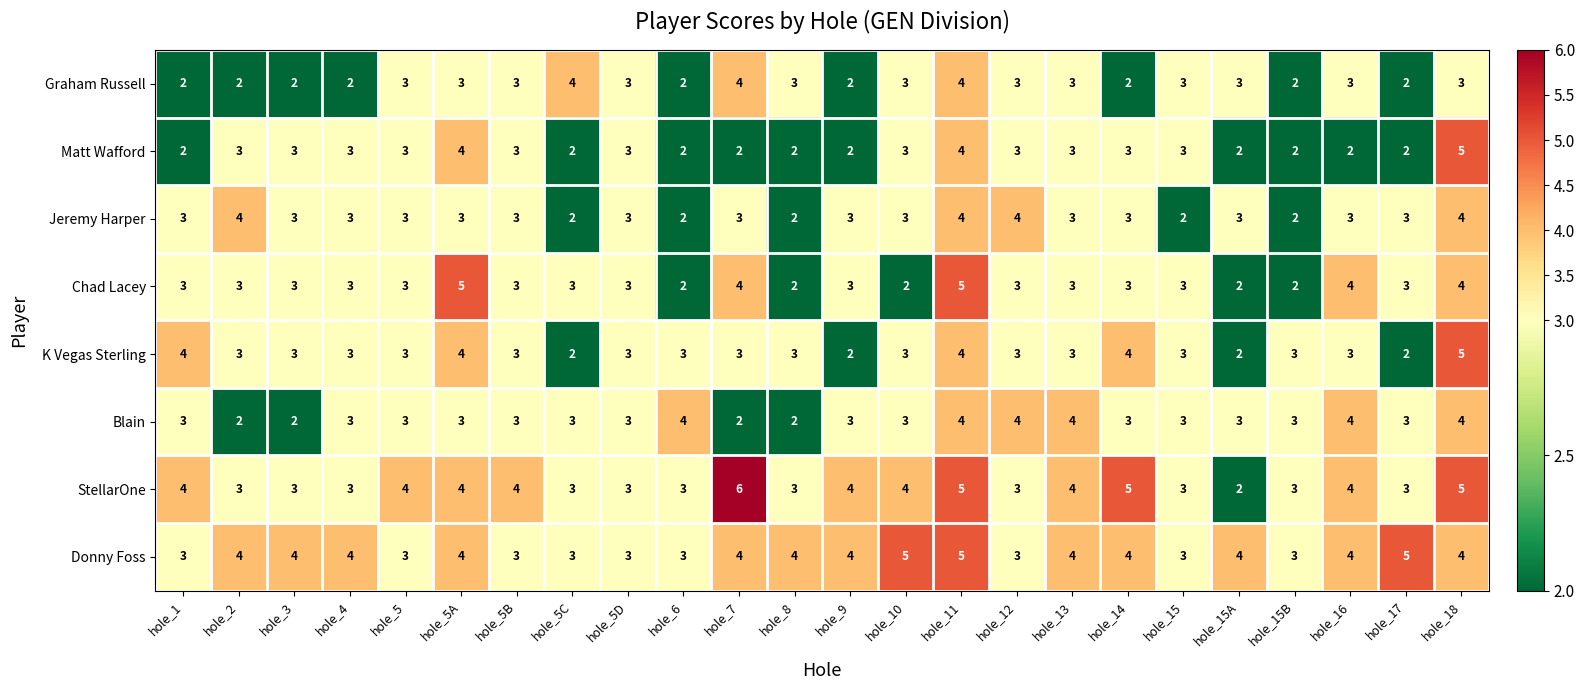

What is the sum of all K Vegas Sterling values?

74